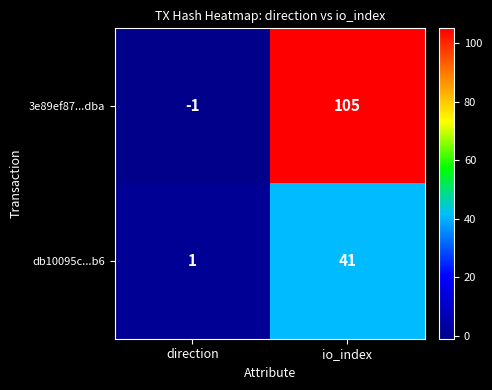

At which label is db10095c...b6 closest to 21?

direction